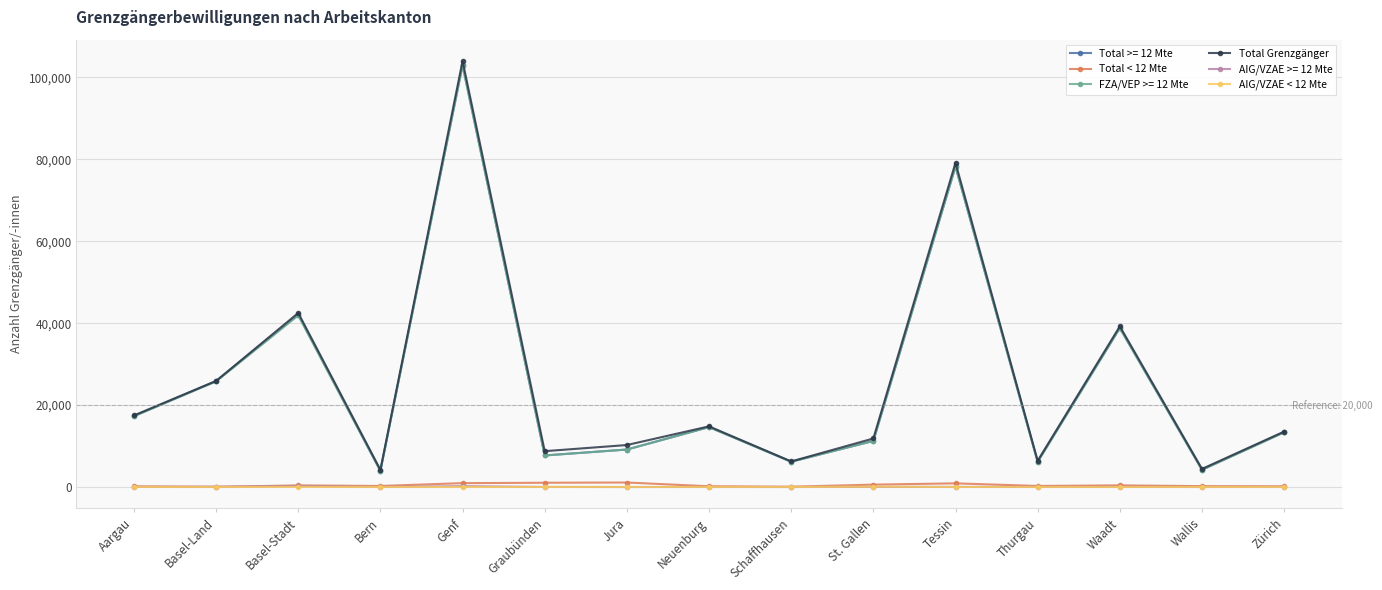

What is the value of the Total < 12 Mte point at the 8th from the left?

178